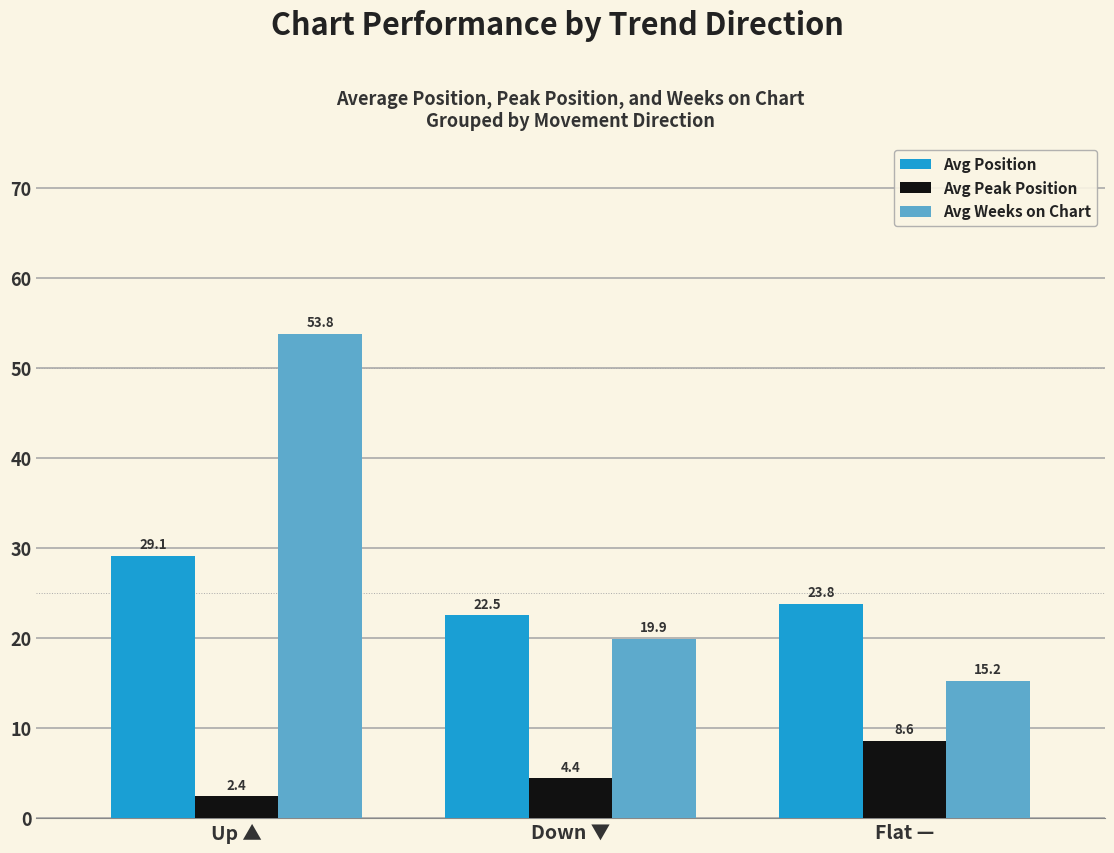

What is the label of the 2nd bar from the right?

Down ▼